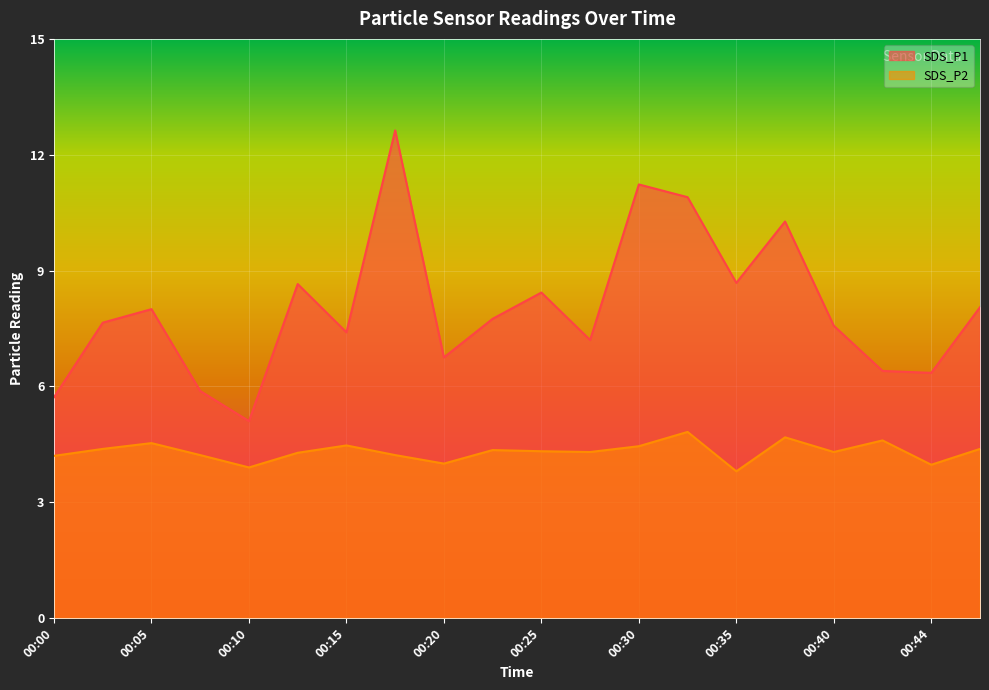

Which series has the largest total across all categories?

SDS_P1